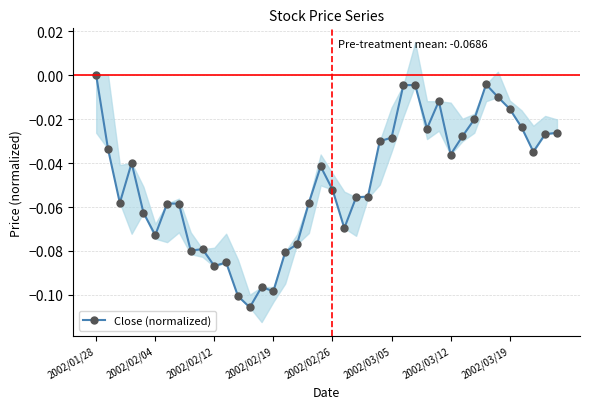

What is the difference between the maximum and minimum values?

0.1